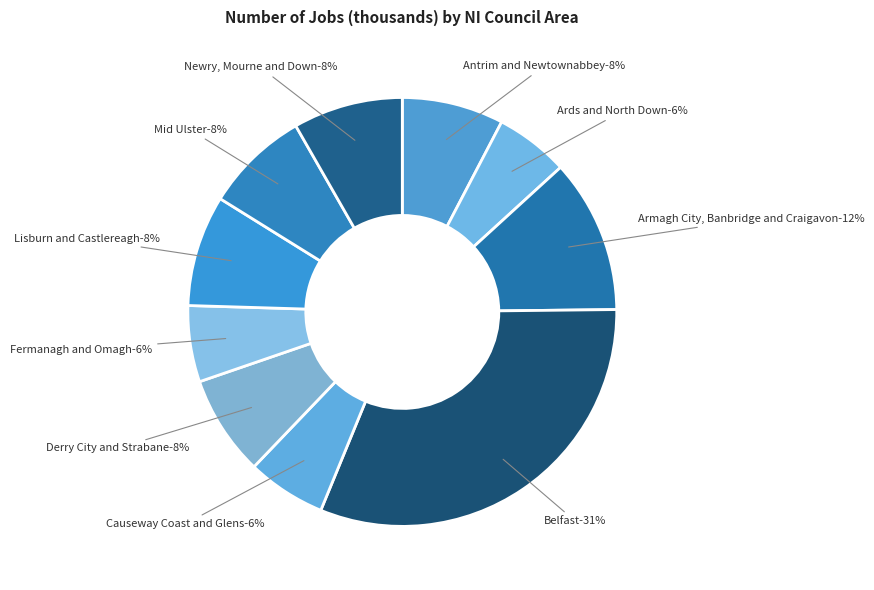

What is the change in value from Ards and
North Down to Mid Ulster?

+23